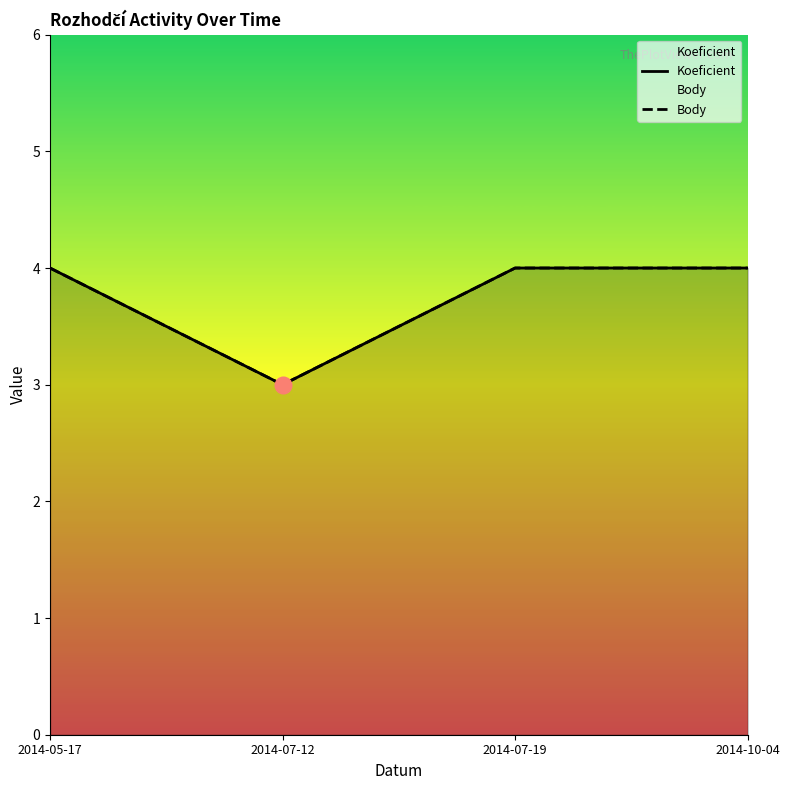

True or false: Koeficient and Body cross at least once.

False